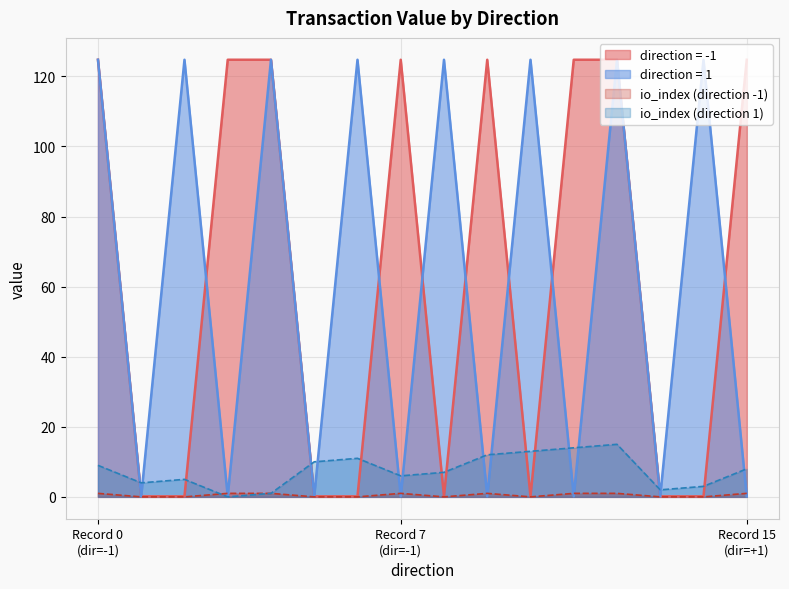

Is the value of io_index at 1 greater than the value of value at -1?

No